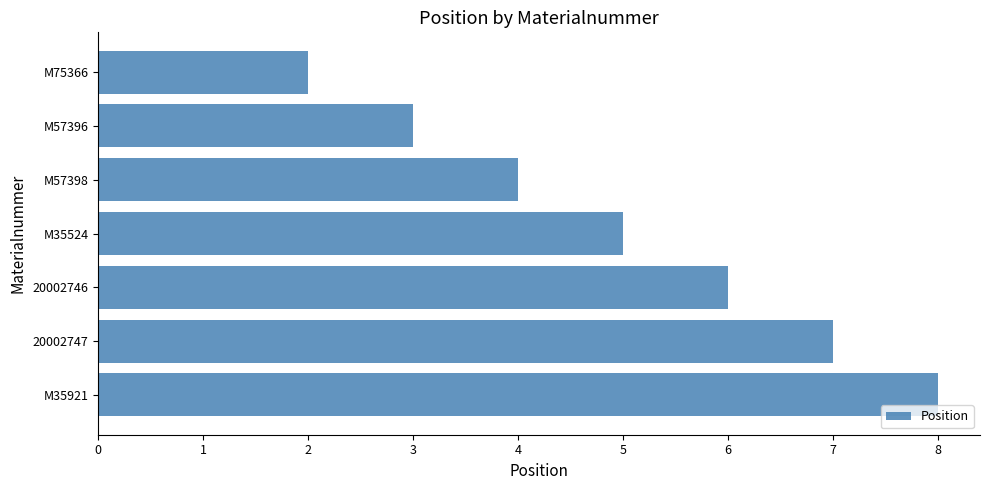

Which label corresponds to the smallest value in the chart?

M75366